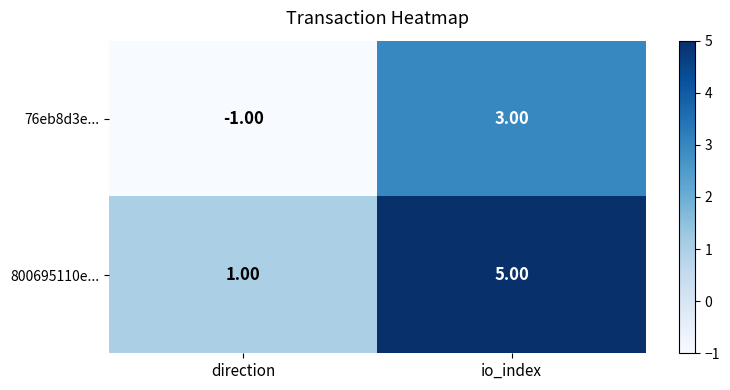

Rank the series by their maximum value, from lowest to highest.

76eb8d3e..., 800695110e...